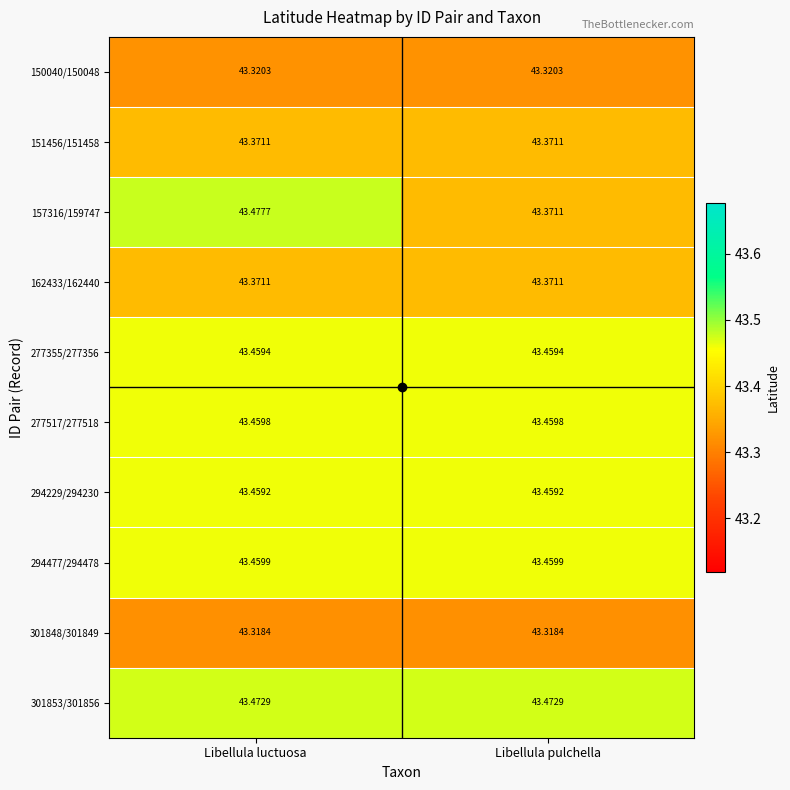

Where is 157316/159747 nearest to the value 43?

Libellula pulchella